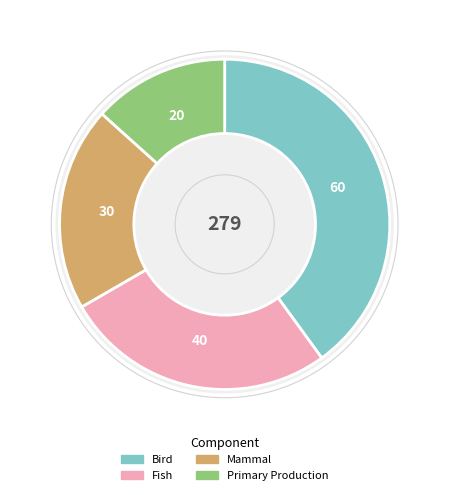

Count the number of slices in the pie.

4